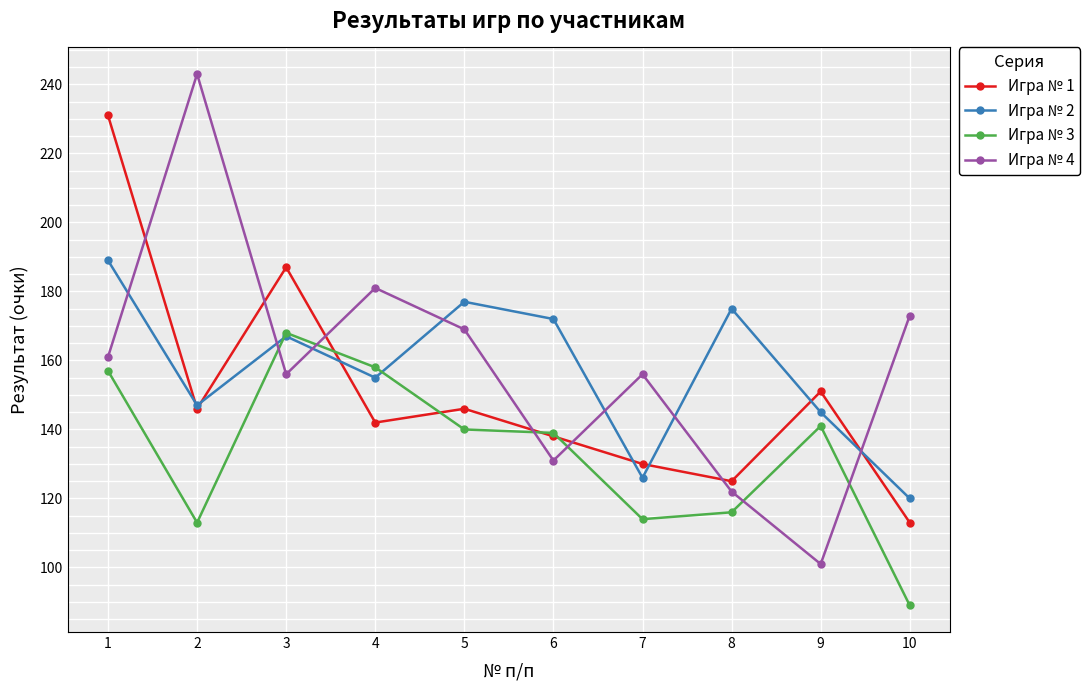

What is the sum of the Игра № 3 values at 1 and 4?

315